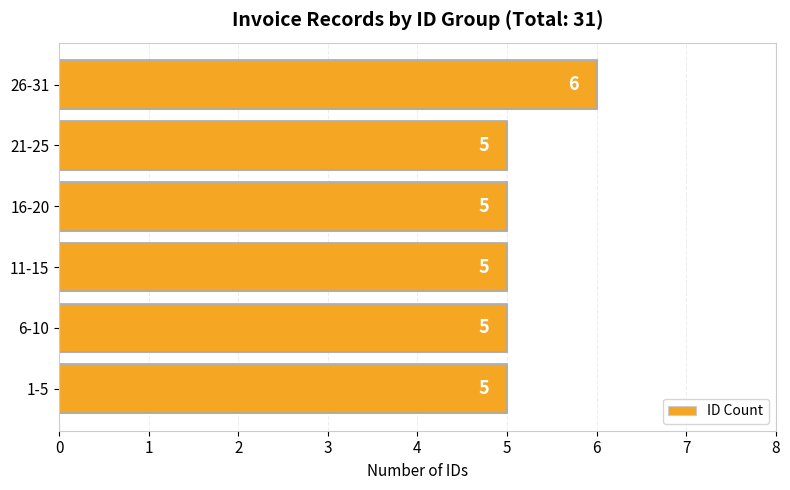

What is the ratio of the value at 26-31 to the value at 16-20?

1.2